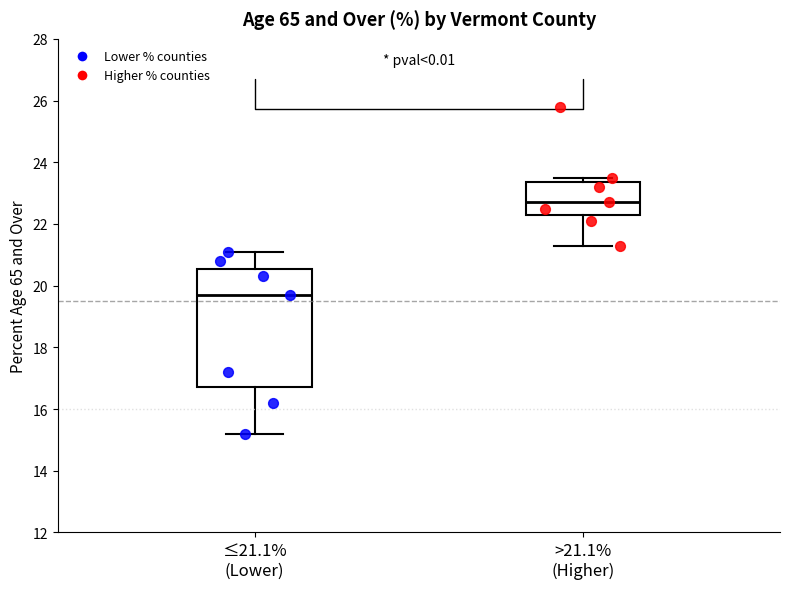

Which box is the tallest, from its lower edge to its upper edge?

≤21.1% (Lower)